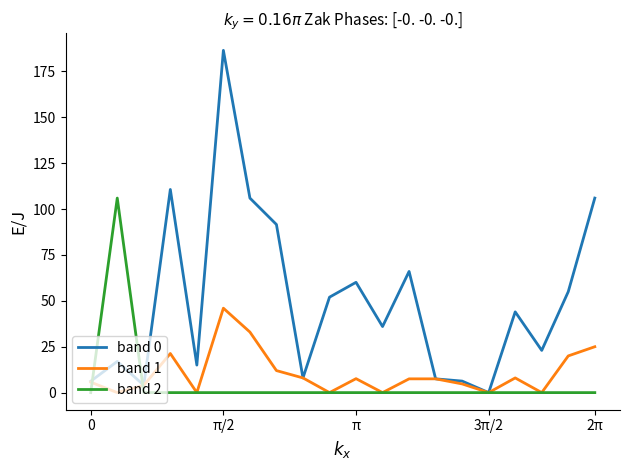

Which series has the largest total across all categories?

band 0